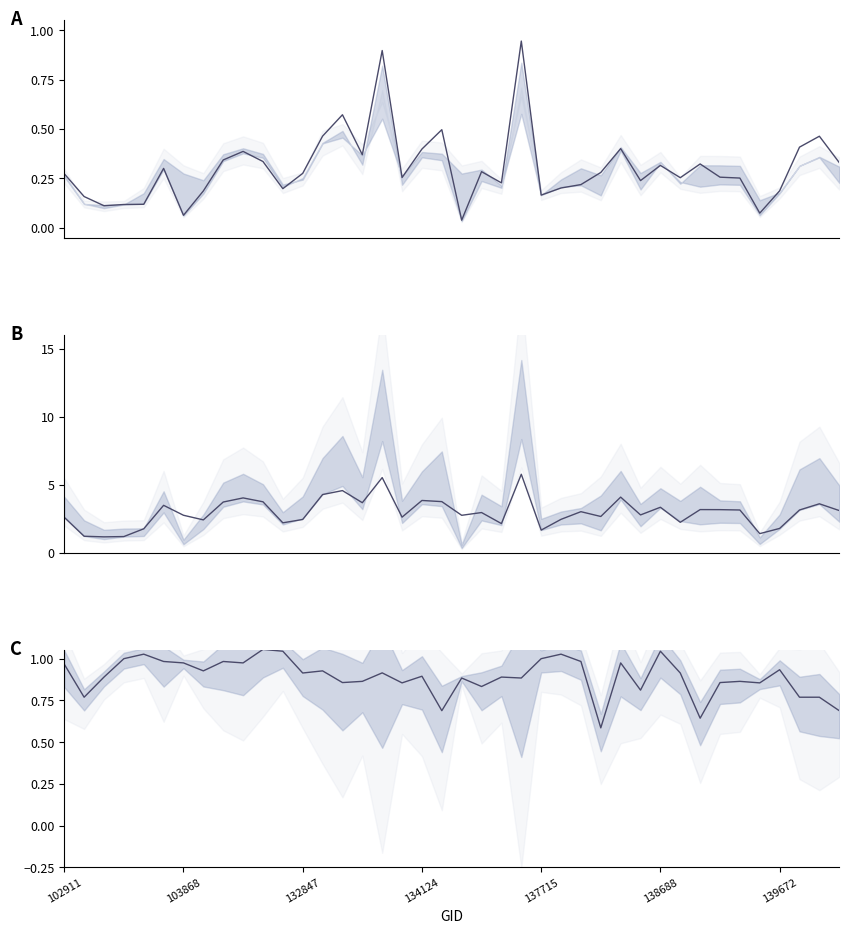

True or false: dnbrad and rade9_aggzone_norm cross at least once.

False